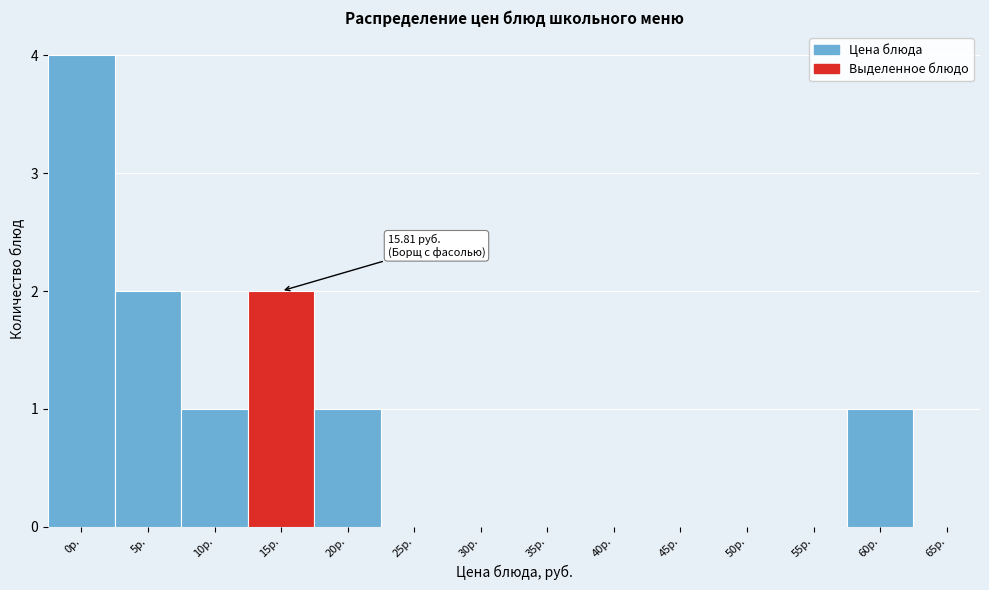

Reading right to left, list all the values displayed in this chart.

65р.=0	60р.=1	55р.=0	50р.=0	45р.=0	40р.=0	35р.=0	30р.=0	25р.=0	20р.=1	15р.=2	10р.=1	5р.=2	0р.=4